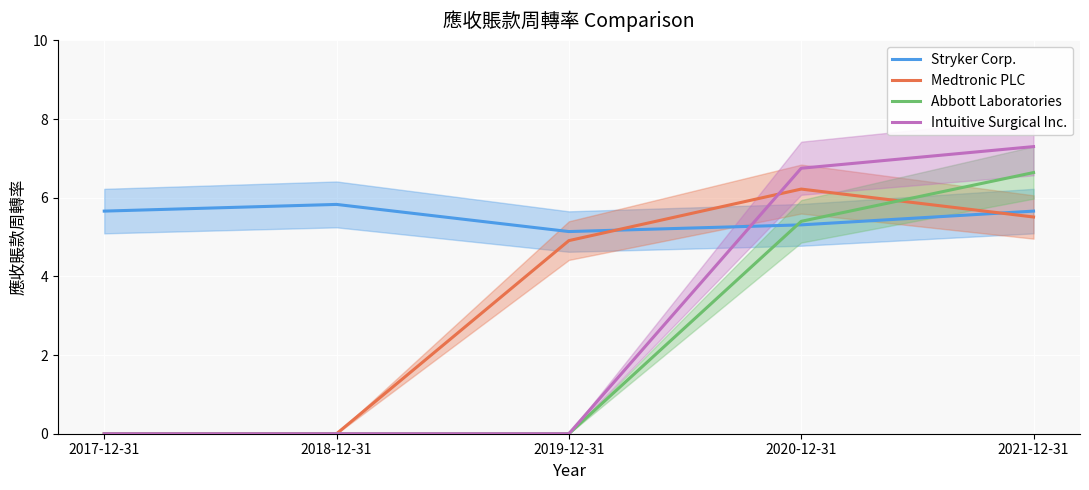

What is the difference between the second highest and second lowest values in the Intuitive Surgical Inc. series?

6.8